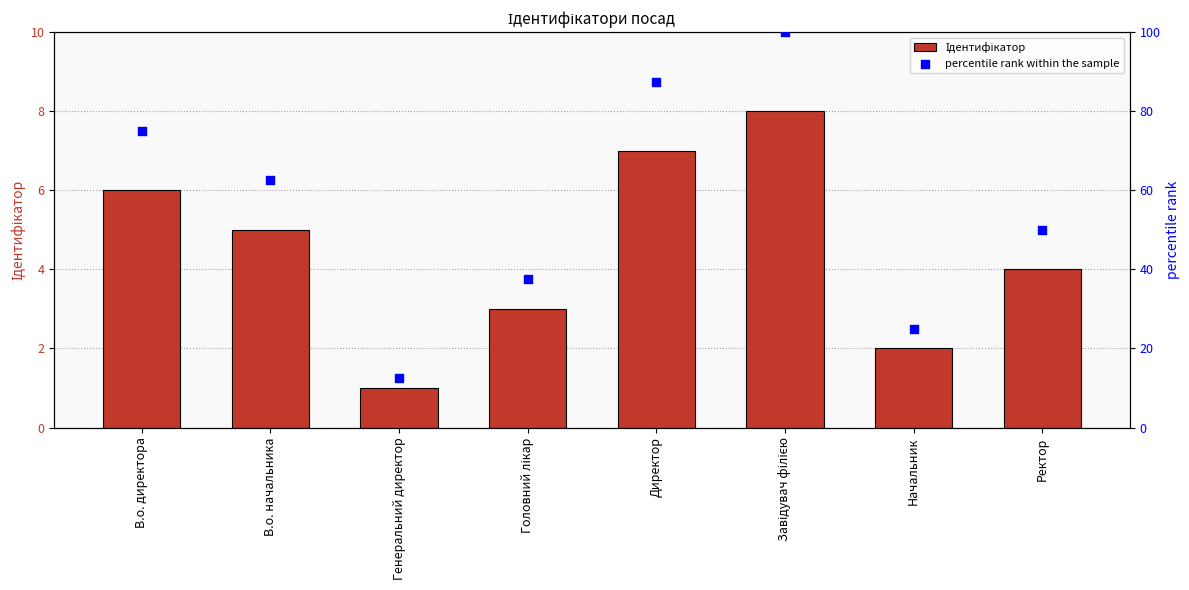

Which series has the largest Y range (max minus min)?

percentile rank within the sample